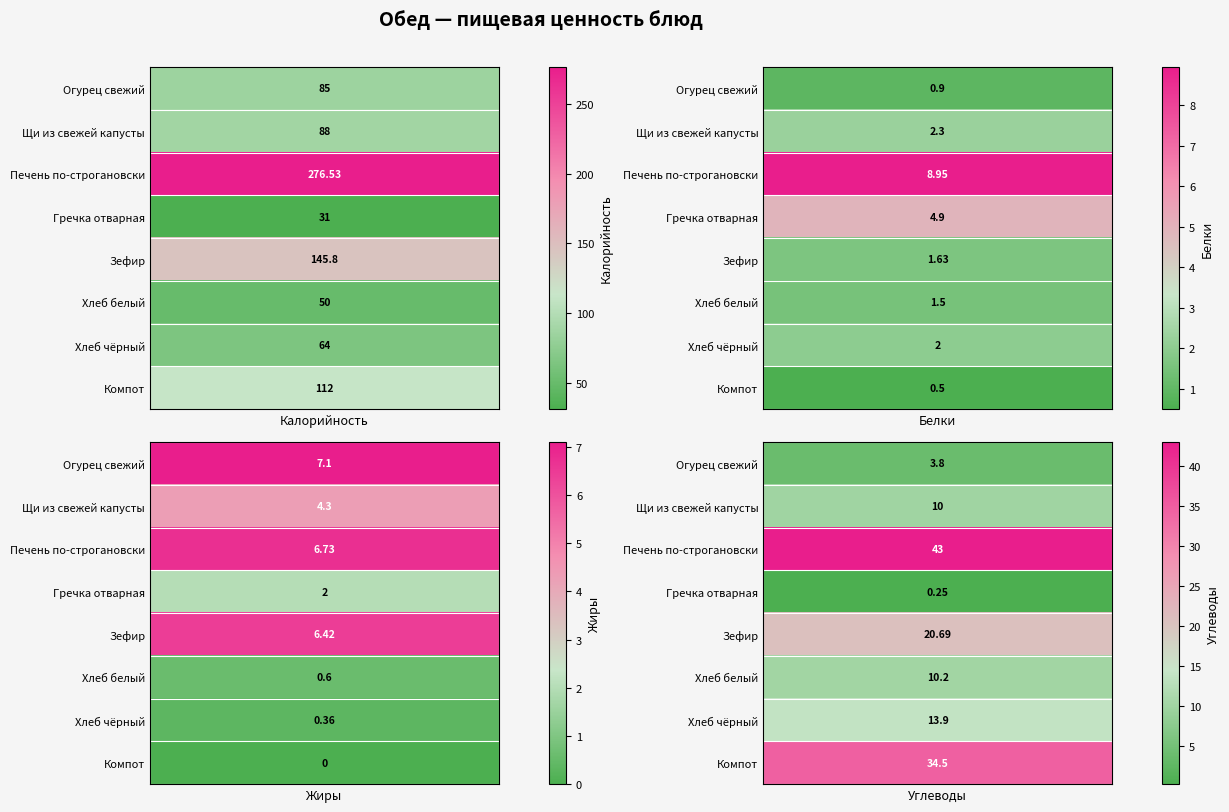

Which series changed the most between 2 and 3?

Печень по-строгановски